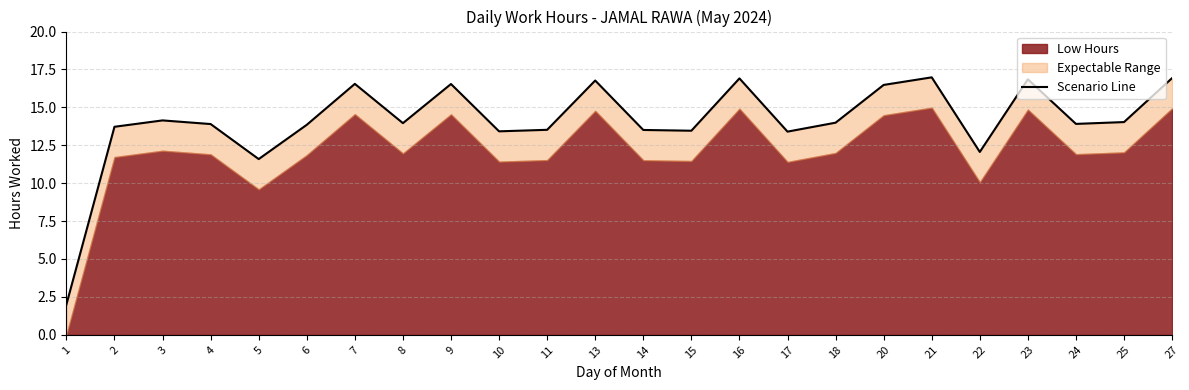

List the labels in order of value, smallest first.

1, 5, 22, 17, 10, 15, 14, 11, 2, 6, 4, 24, 8, 18, 25, 3, 20, 9, 7, 13, 23, 16, 27, 21